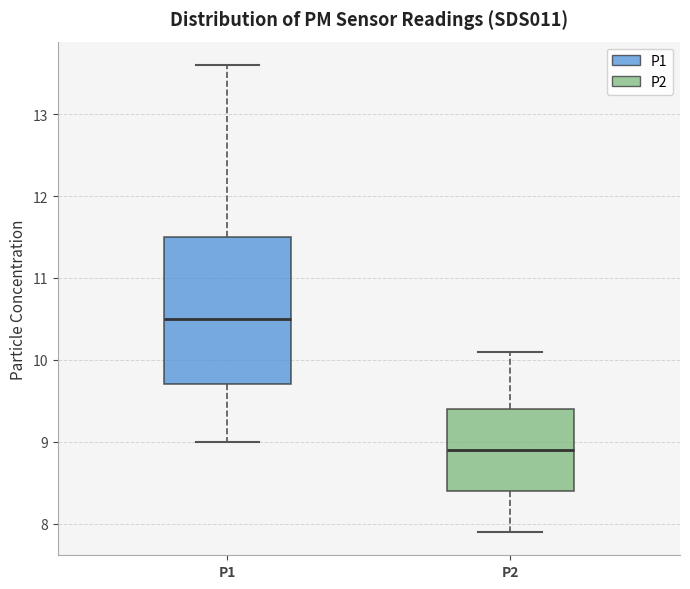

Reading left to right, read every box against the y-axis: the position of its median line, the range the box covers, and the ends of its whiskers. The values are not printed on the chart, so give them approximately, as read against the axis.

P1: median 10.5, box 9.7 to 11.5, whiskers 9.0 to 13.6
P2: median 8.9, box 8.4 to 9.4, whiskers 7.9 to 10.1